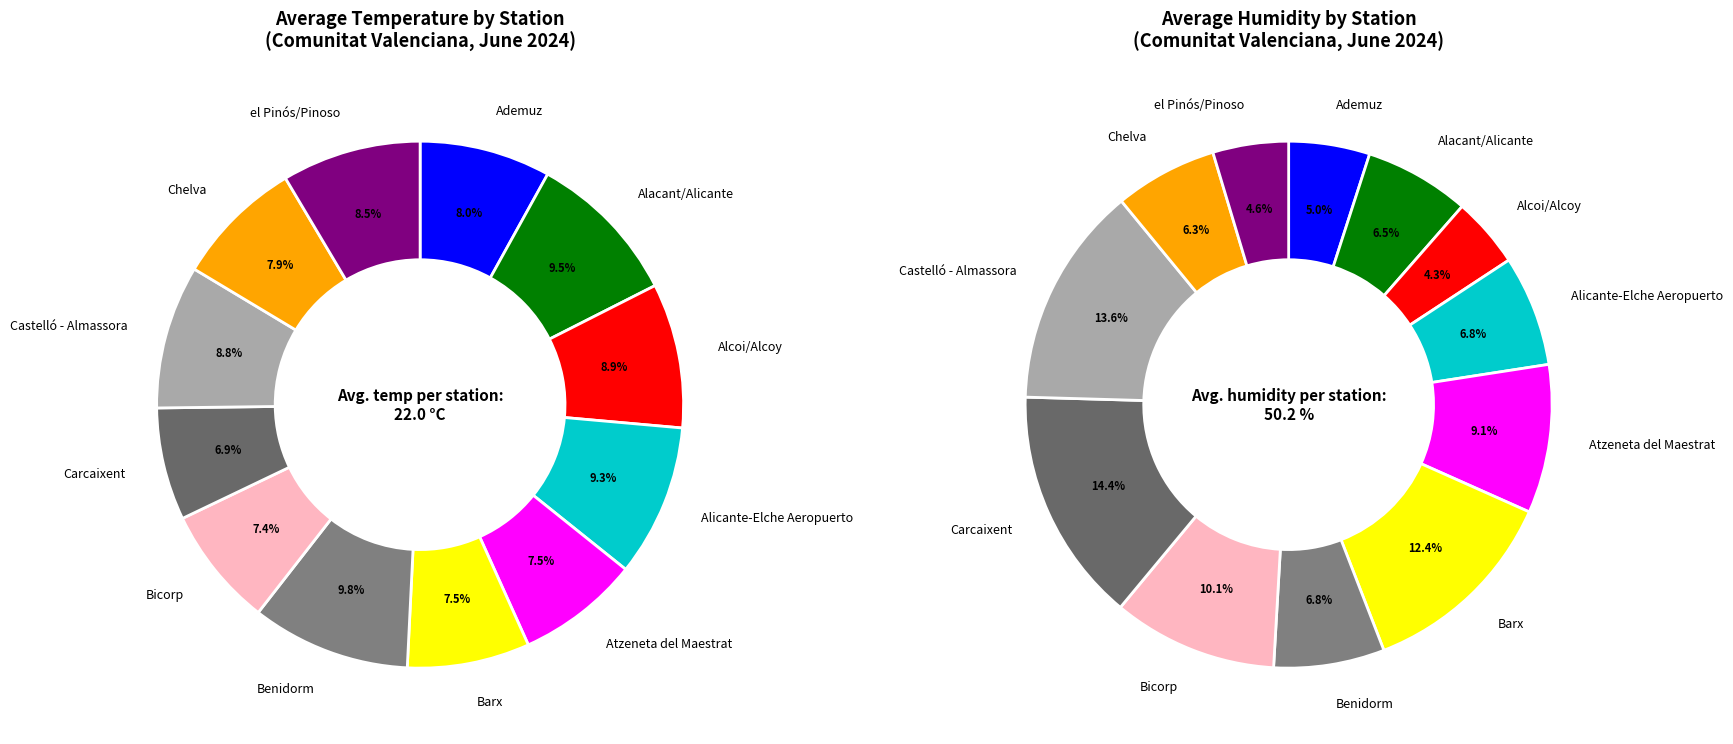

What is the change in value from Ademuz to Benidorm?

+4.5